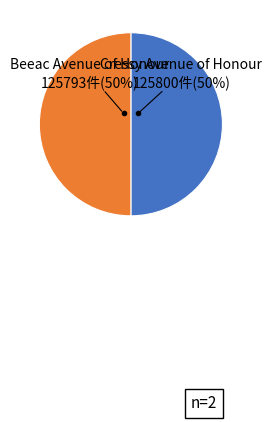

Is the sum of Beeac Avenue of Honour and Cressy Avenue of Honour greater than half?

Yes